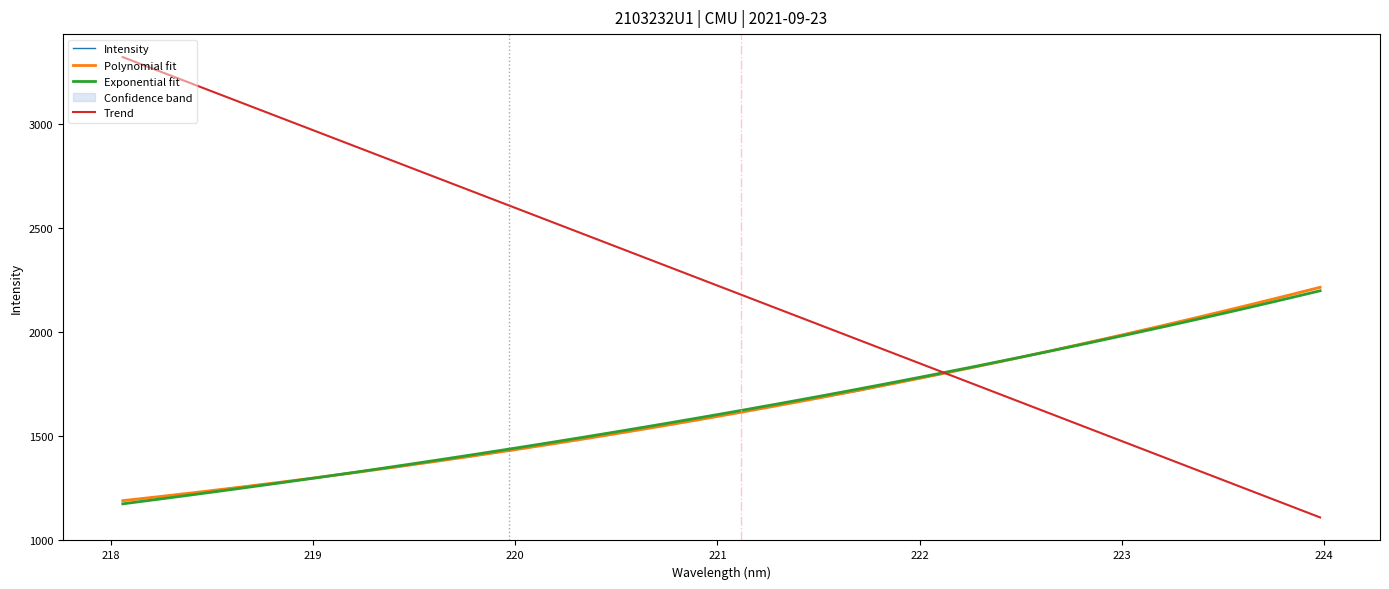

What is the lowest value of the Trend series?

1107.1